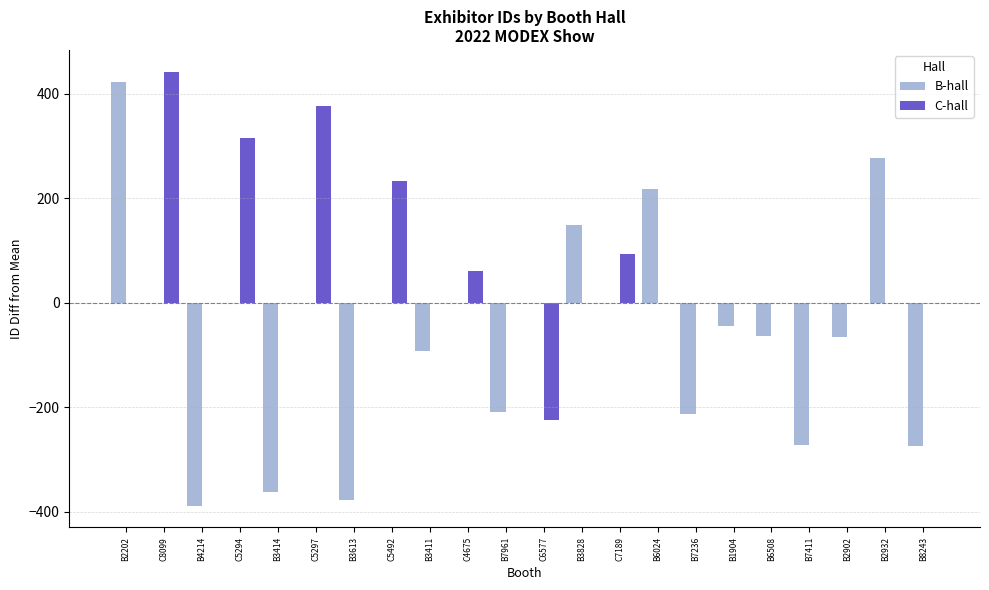

Which series has the largest total across all categories?

C-hall